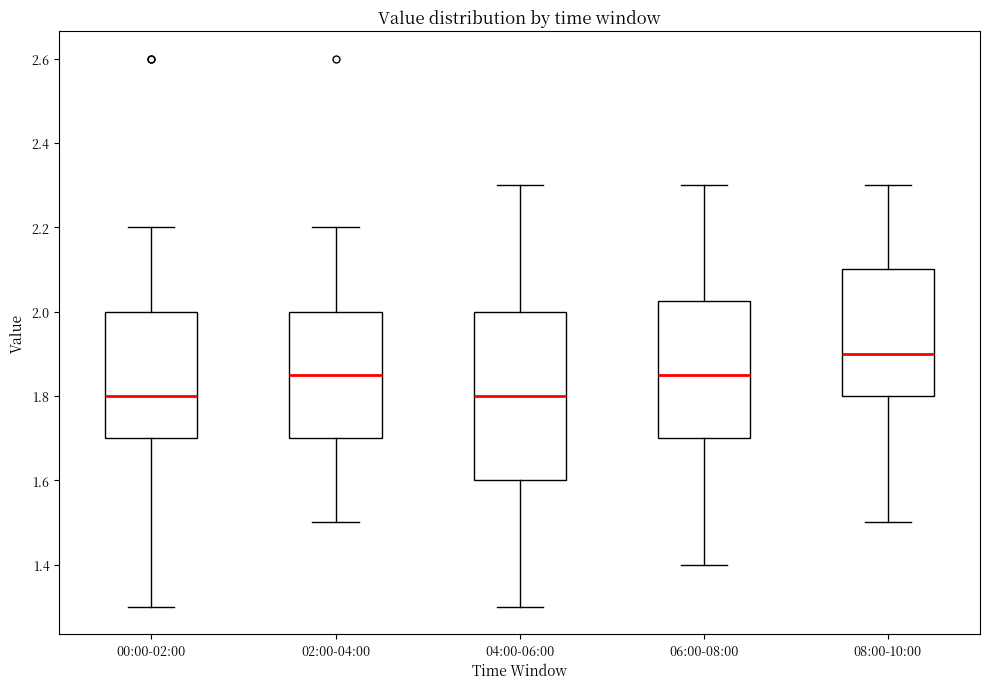

Where does the median line of the box for 04:00-06:00 sit on the y-axis? The values are not printed on the chart, so give them approximately, as read against the axis.

1.80